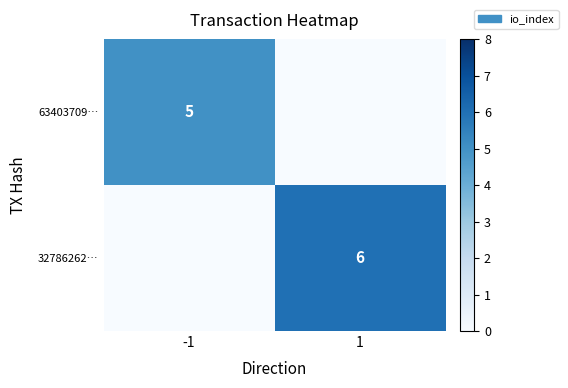

The 63403709… series shows 5 at -1. True or false?

True